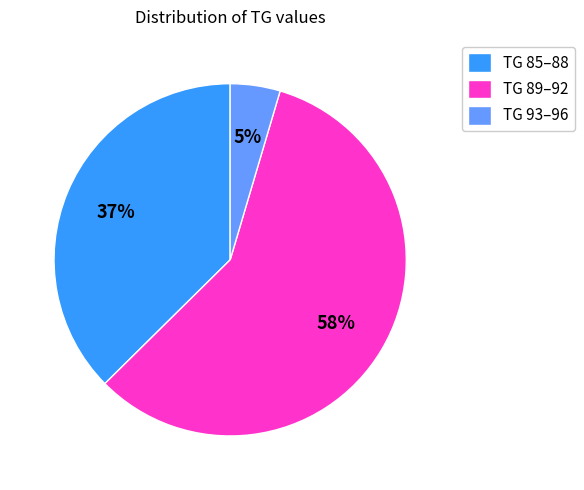

Do TG 89–92 and TG 85–88 together represent more than half of the pie?

Yes